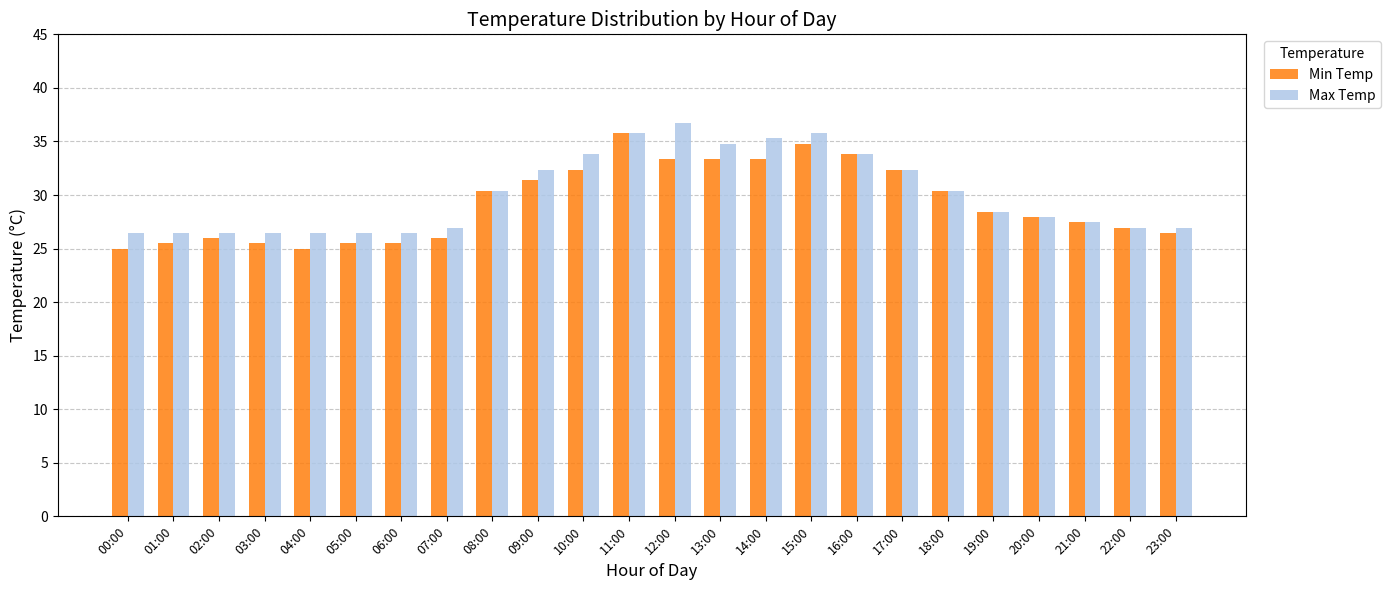

What is the difference between the maximum and minimum values in the Min Temp series?

10.8